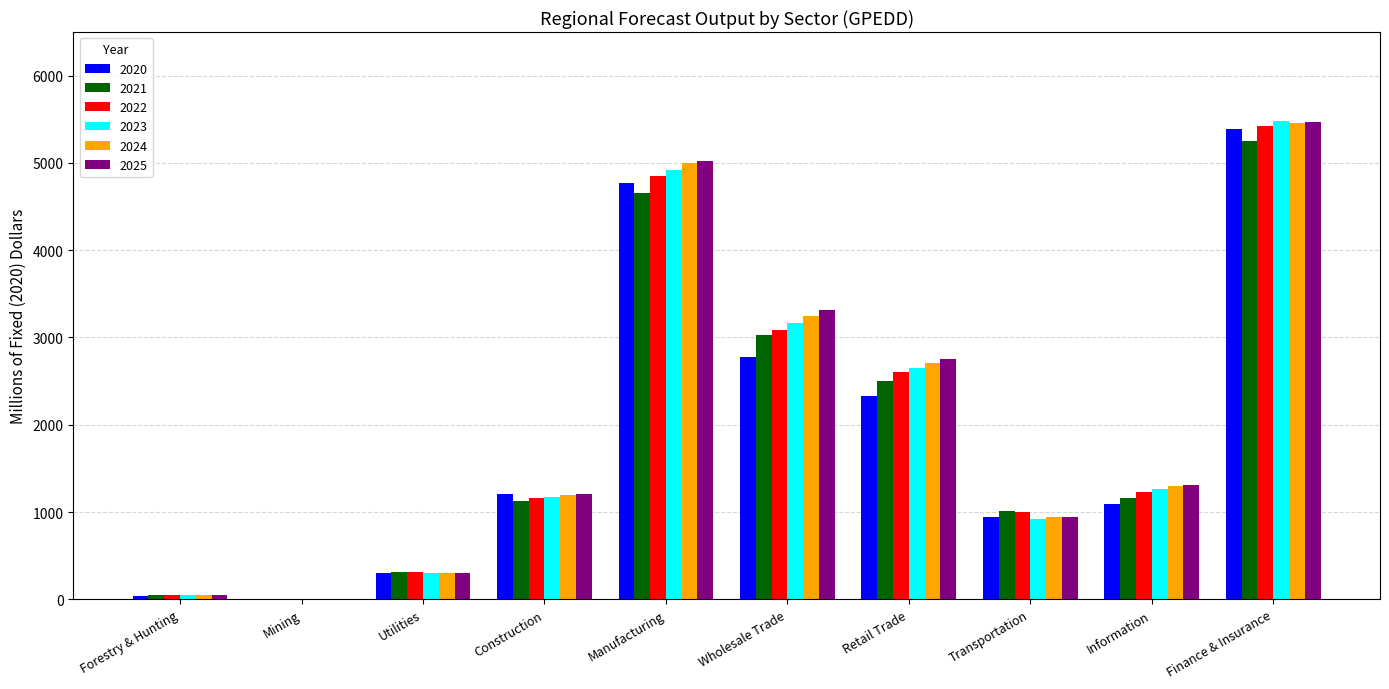

Reading right to left, transcribe all the data shown in this chart.

2020: Finance & Insurance=5390.7	Information=1093.9	Transportation=948.4	Retail Trade=2326.7	Wholesale Trade=2779.4	Manufacturing=4771.5	Construction=1206.0	Utilities=298.3	Mining=4.7	Forestry & Hunting=42.0
2021: Finance & Insurance=5249.3	Information=1161.7	Transportation=1008.1	Retail Trade=2500.6	Wholesale Trade=3028.2	Manufacturing=4656.8	Construction=1130.0	Utilities=318.7	Mining=5.0	Forestry & Hunting=46.4
2022: Finance & Insurance=5428.0	Information=1232.6	Transportation=999.3	Retail Trade=2599.8	Wholesale Trade=3088.4	Manufacturing=4851.2	Construction=1161.1	Utilities=318.0	Mining=5.3	Forestry & Hunting=49.0
2023: Finance & Insurance=5477.5	Information=1268.6	Transportation=924.4	Retail Trade=2654.7	Wholesale Trade=3163.1	Manufacturing=4922.0	Construction=1172.3	Utilities=296.3	Mining=5.4	Forestry & Hunting=49.6
2024: Finance & Insurance=5458.4	Information=1294.3	Transportation=938.2	Retail Trade=2707.4	Wholesale Trade=3241.5	Manufacturing=4994.2	Construction=1190.9	Utilities=300.5	Mining=5.5	Forestry & Hunting=50.3
2025: Finance & Insurance=5467.5	Information=1311.7	Transportation=946.7	Retail Trade=2755.4	Wholesale Trade=3311.0	Manufacturing=5021.0	Construction=1201.5	Utilities=304.5	Mining=5.6	Forestry & Hunting=50.7